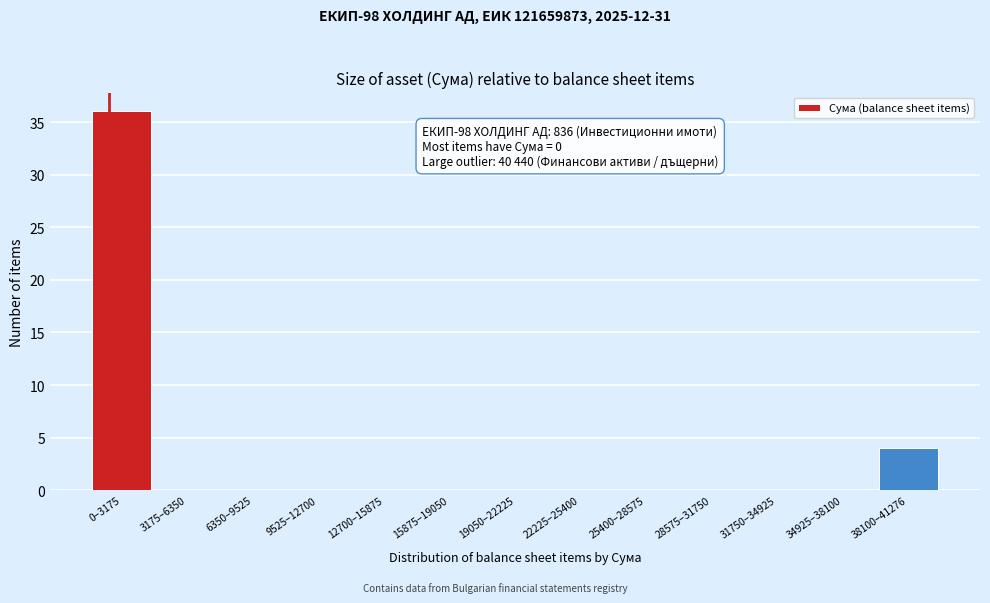

Reading left to right, list all the values displayed in this chart.

0–3175=36	3175–6350=0	6350–9525=0	9525–12700=0	12700–15875=0	15875–19050=0	19050–22225=0	22225–25400=0	25400–28575=0	28575–31750=0	31750–34925=0	34925–38100=0	38100–41276=4